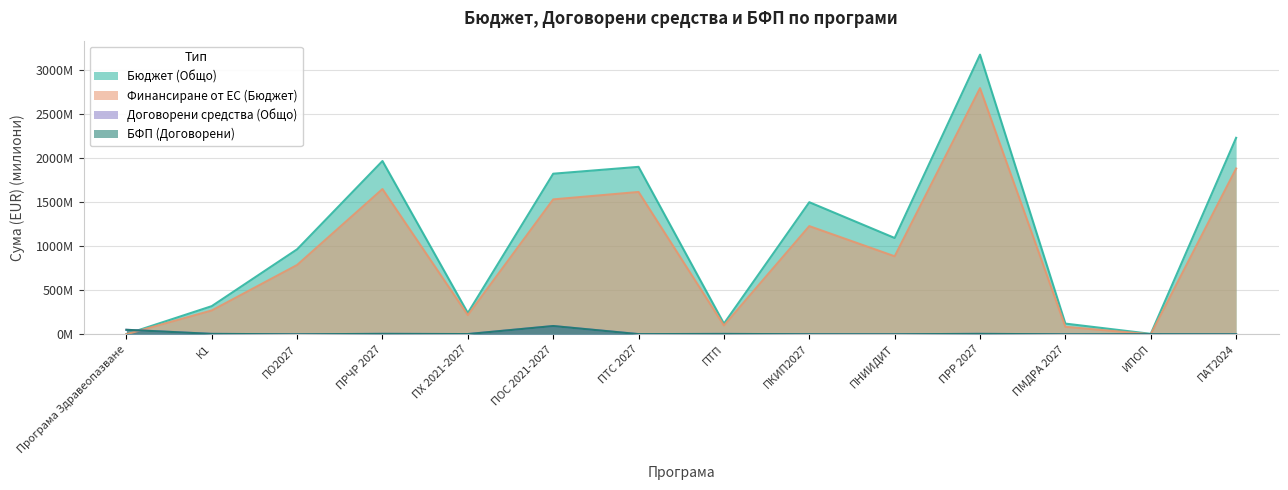

Does the chart display data point markers on the line(s)?

No